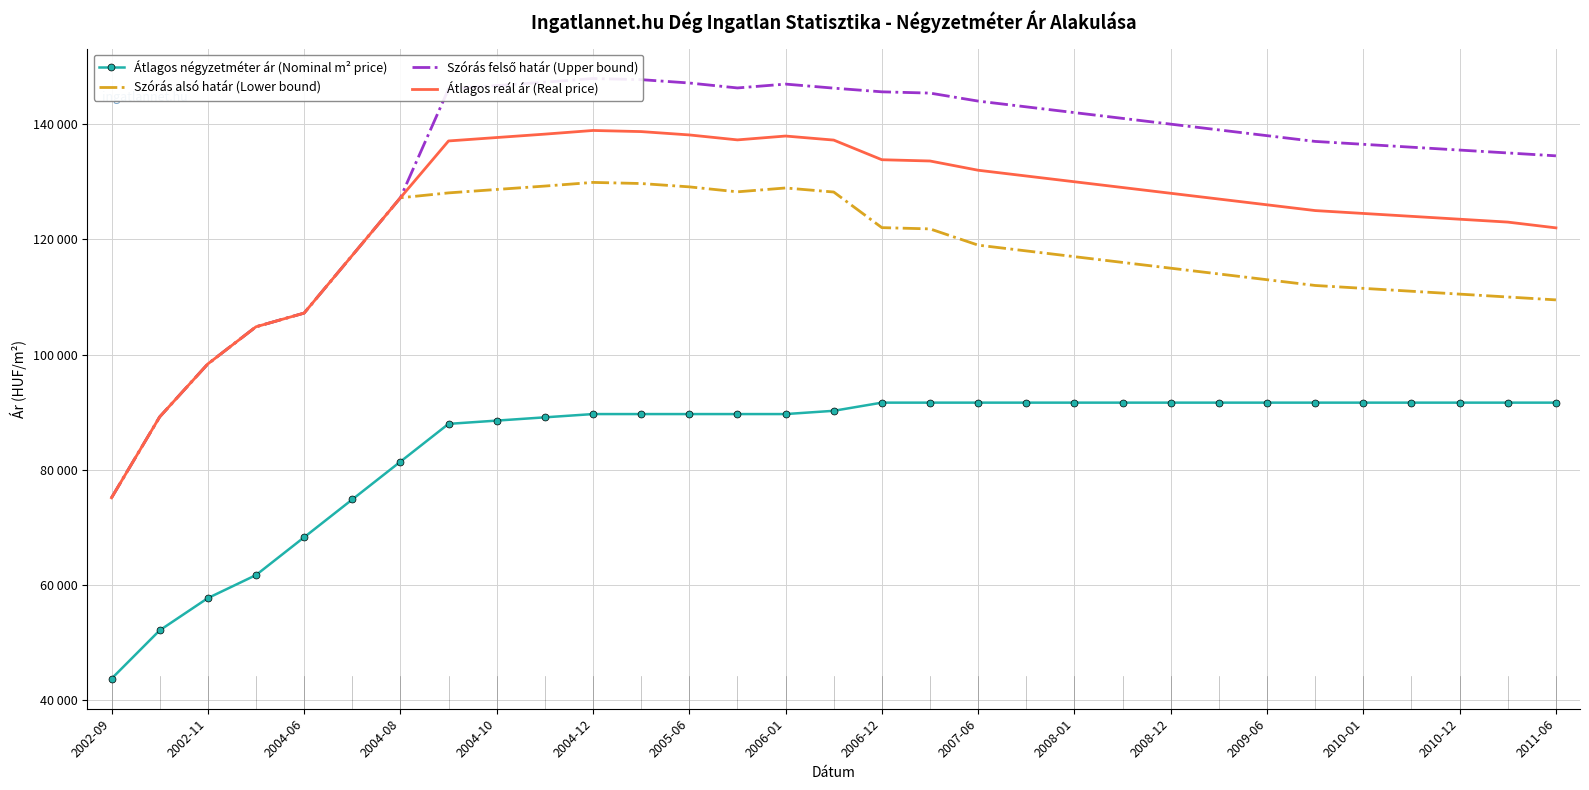

What is the sum of all Szórás felső határ (Upper bound) values?

4134010